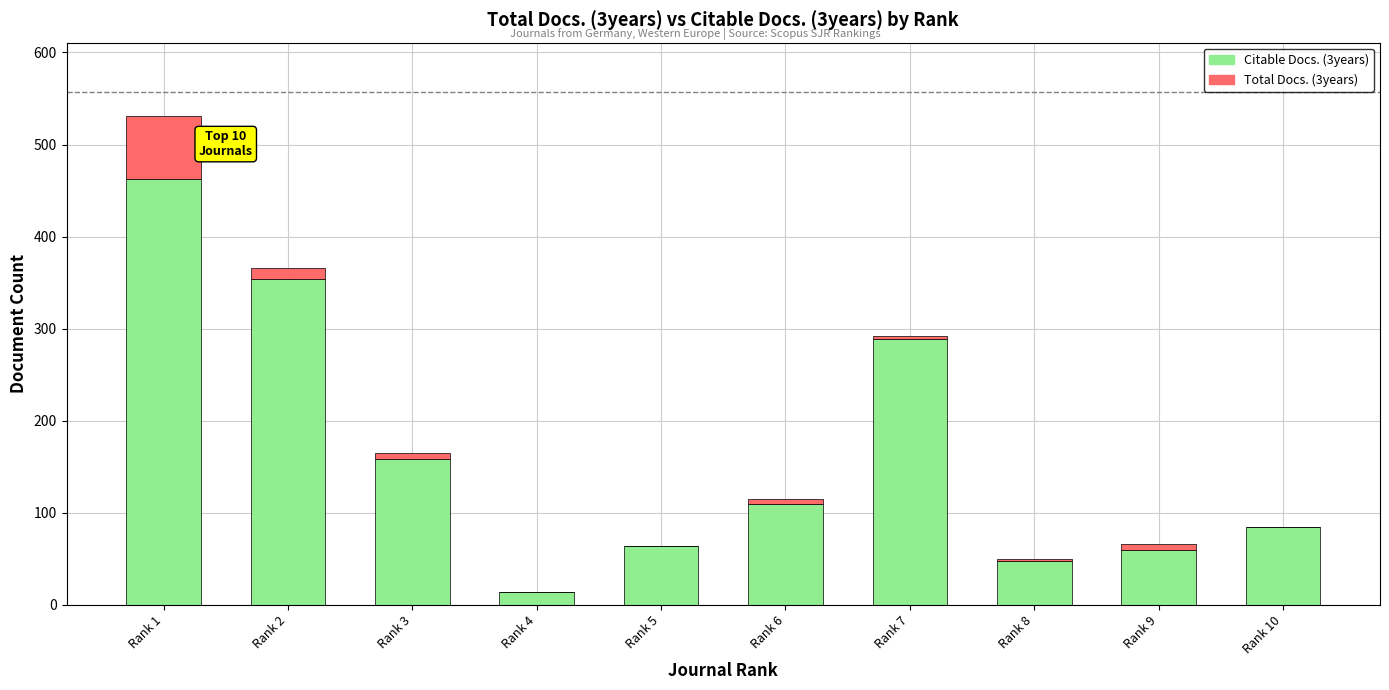

Are the bars horizontal?

No